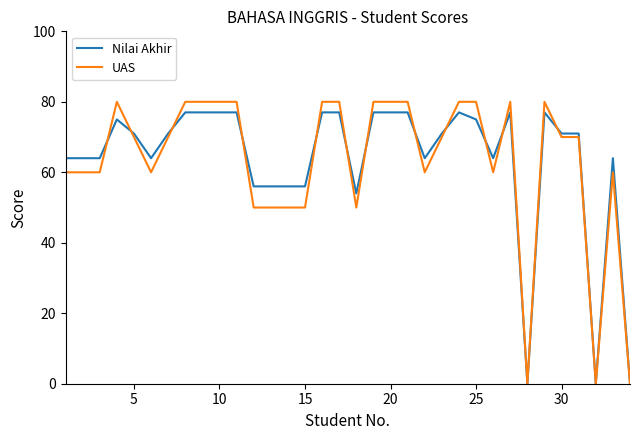

What is the maximum value shown in the chart?

80